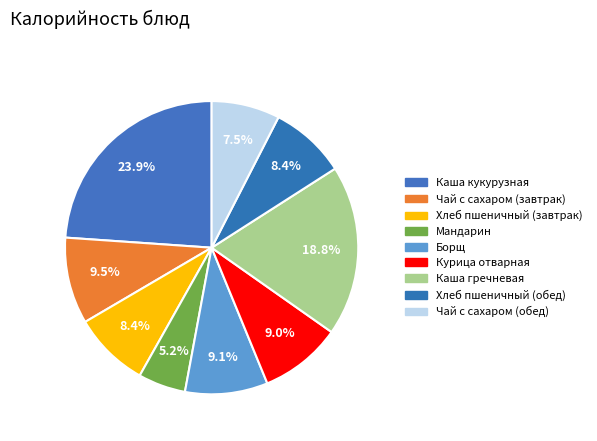

To the nearest percent, what is the average slice percentage?

11%